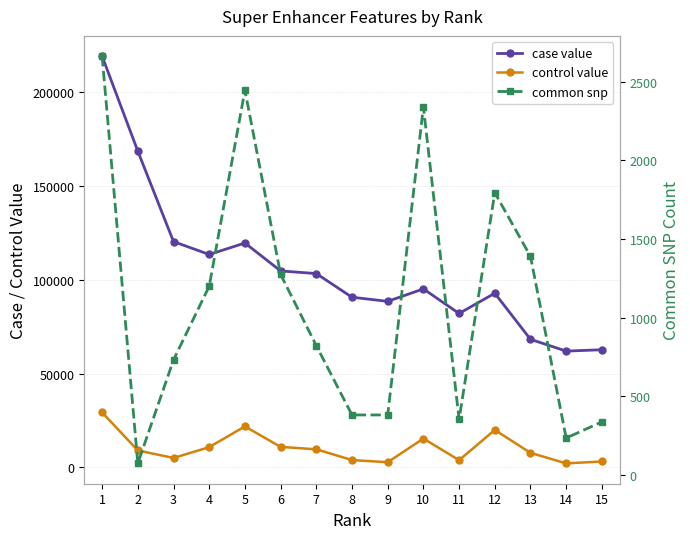

List the series in order of their peak value, highest first.

case value, control value, common snp